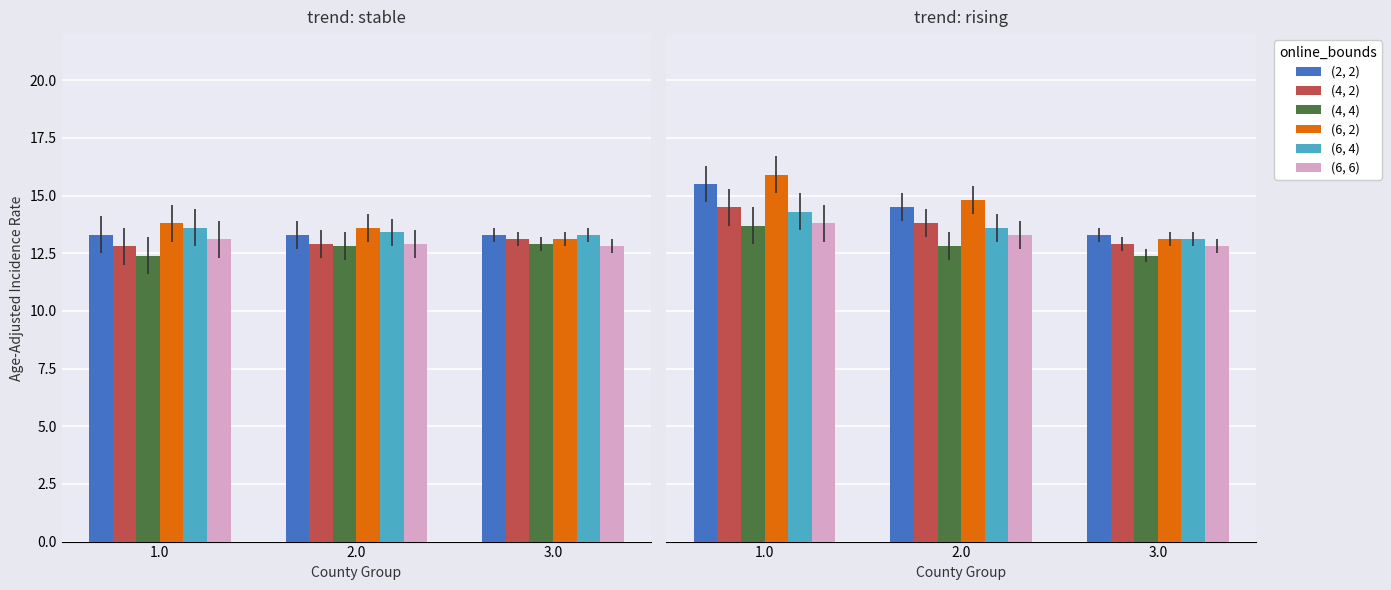

The (6, 2) series shows 15.9 at 1.0. True or false?

True